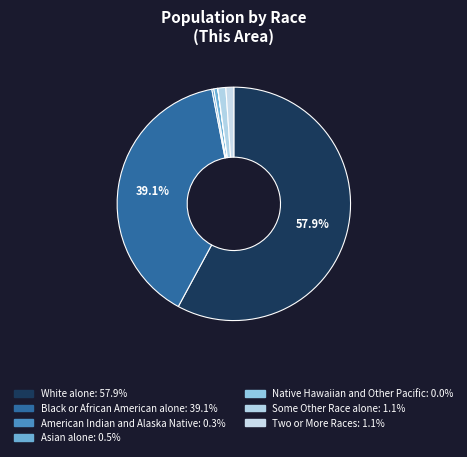

True or false: Some Other Race alone accounts for 11% of the total.

False